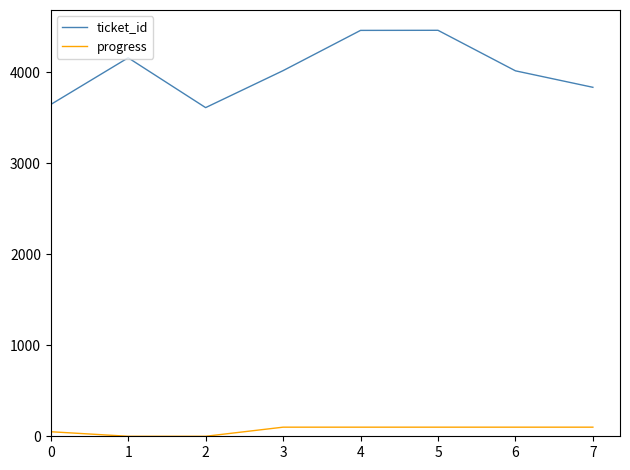

Is this an area chart (filled region under the line)?

No